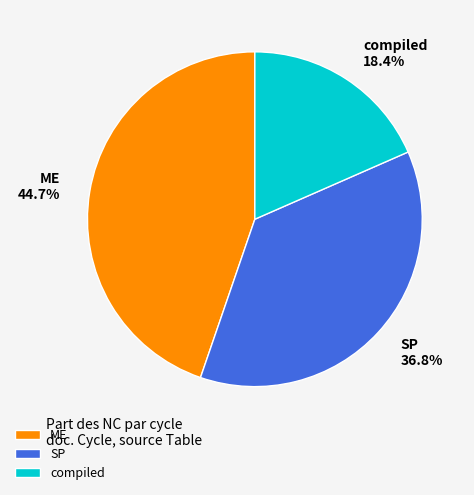

What percentage do ME and compiled together represent?

63.2%